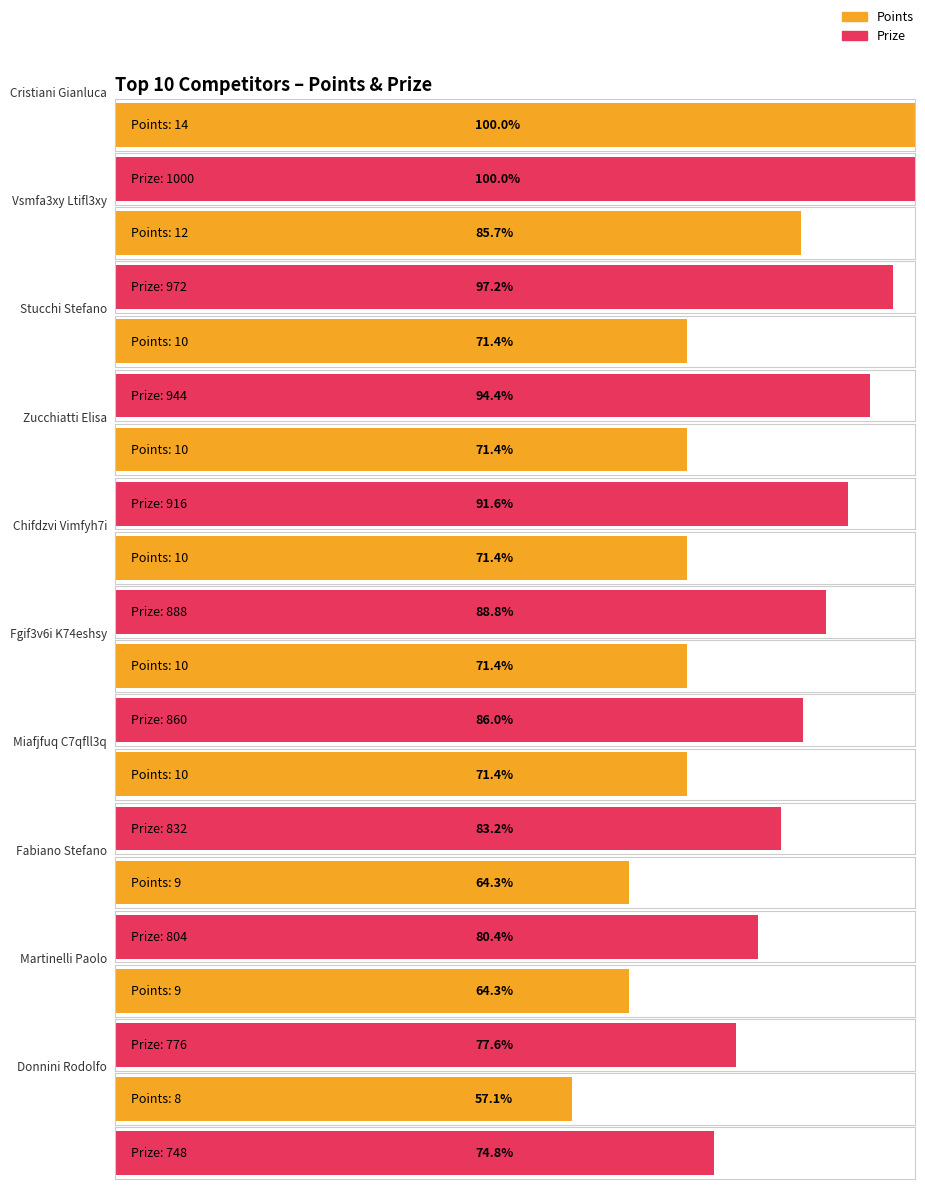

What is the approximate value of Points at 20, to the nearest 10?

10